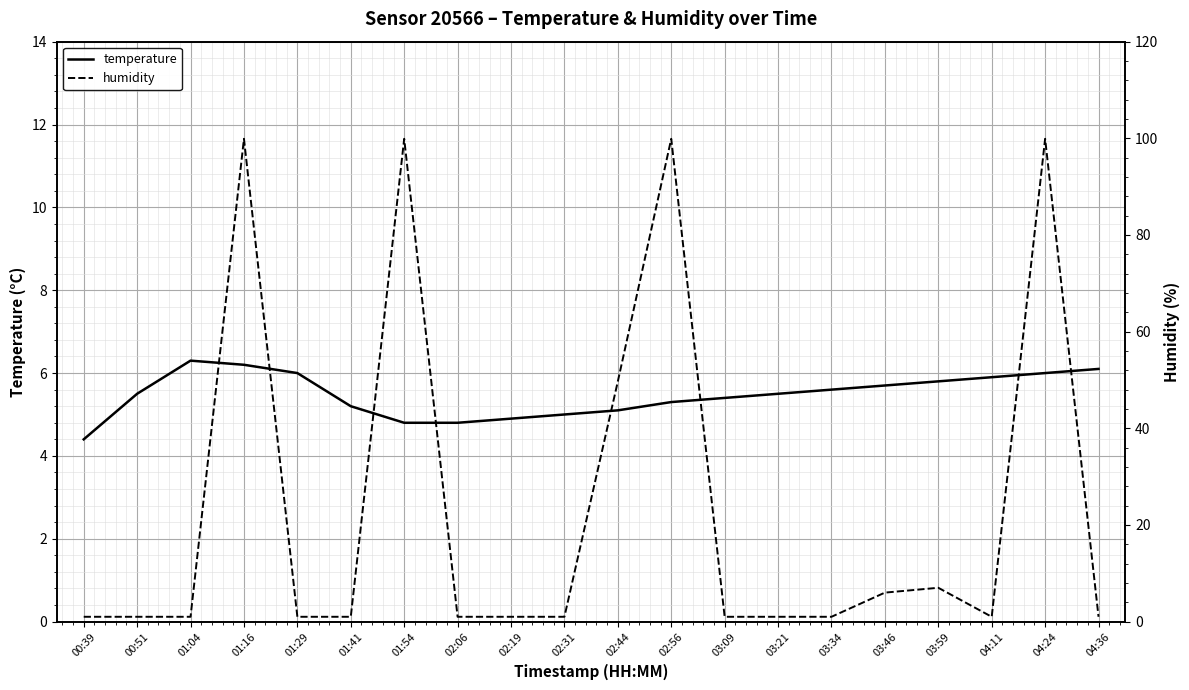

What is the label of the 11th point from the left?

02:44